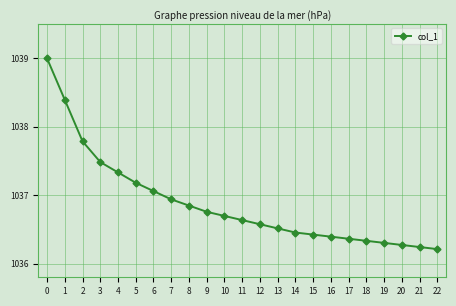

The value at 7 is 1358.3. True or false?

False